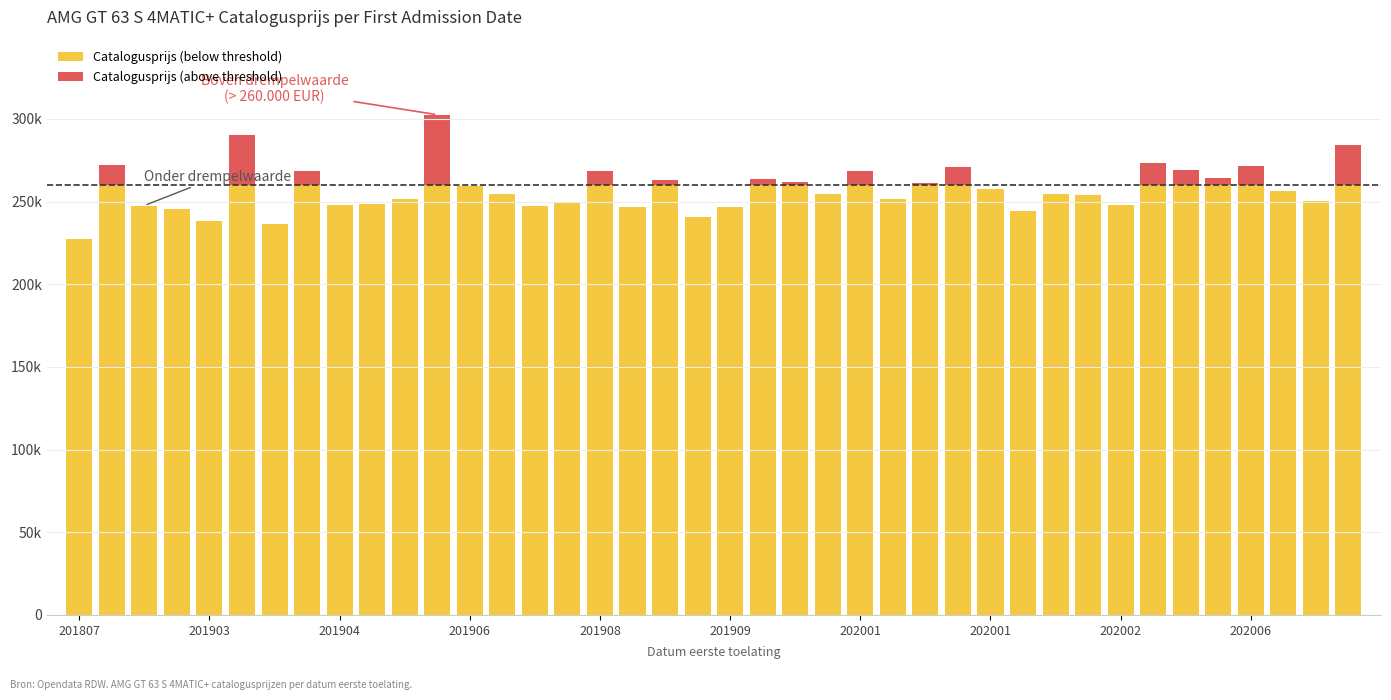

What are all the series names shown in the legend?

Catalogusprijs (below threshold), Catalogusprijs (above threshold)